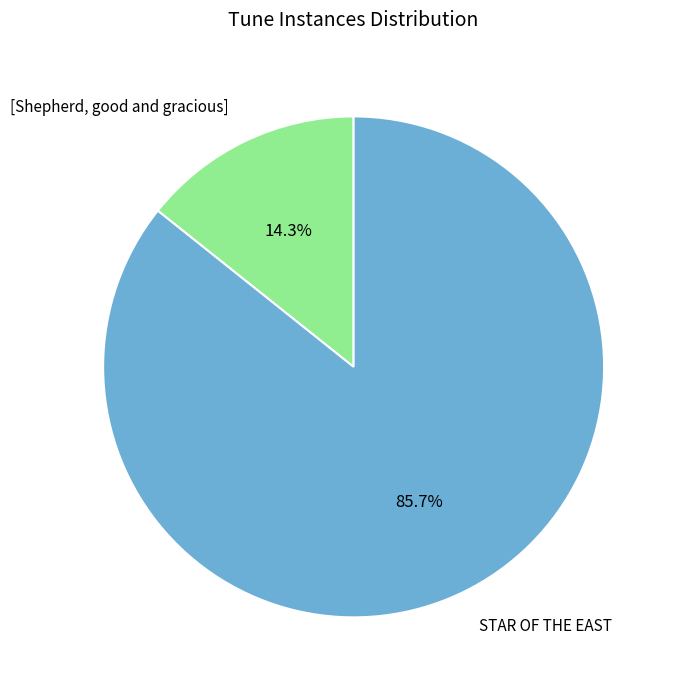

How many segments does this pie chart have?

2